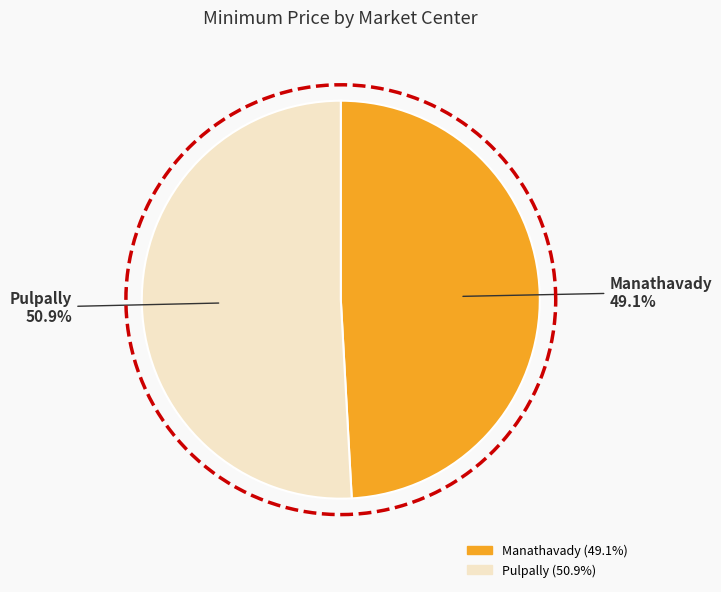

True or false: Pulpally accounts for 62% of the total.

False